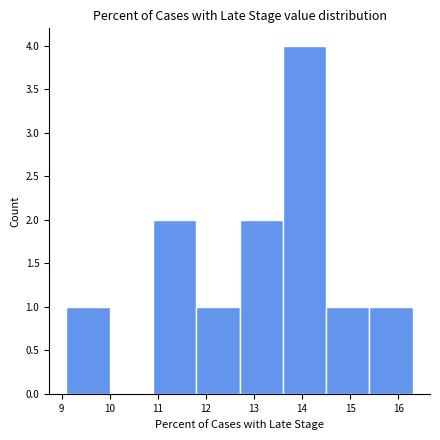

Which range on the x-axis has the tallest bar?

13.6 to 14.5